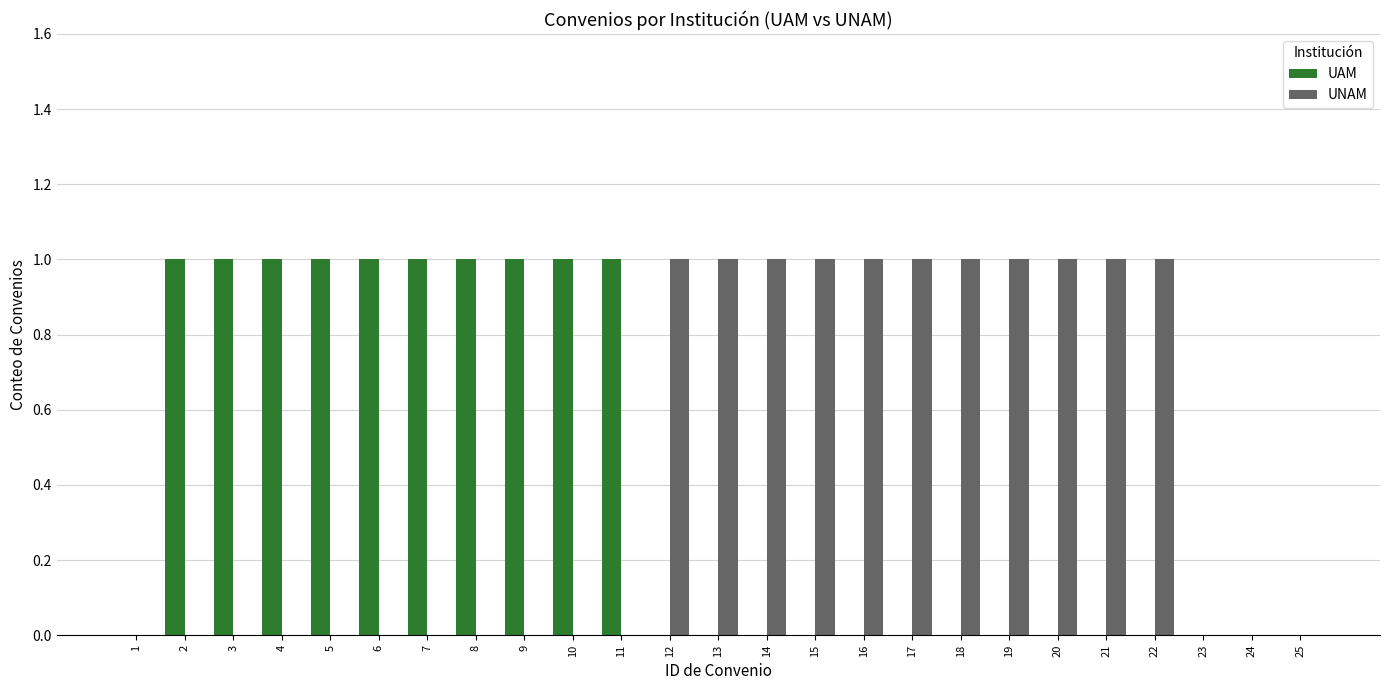

Reading left to right, transcribe all the data shown in this chart.

UAM: 0	1	1	1	1	1	1	1	1	1	1	0	0	0	0	0	0	0	0	0	0	0	0	0	0
UNAM: 0	0	0	0	0	0	0	0	0	0	0	1	1	1	1	1	1	1	1	1	1	1	0	0	0